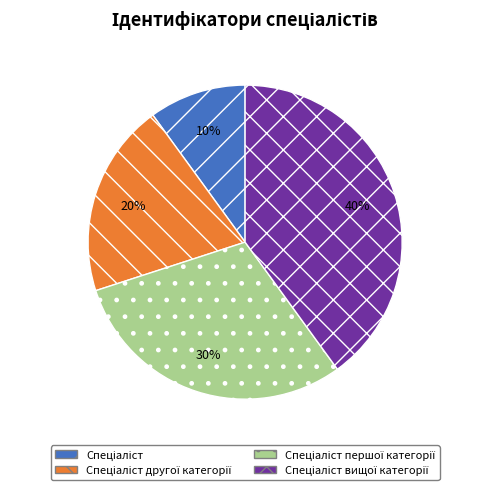

To the nearest percent, what is the difference between the largest and smallest slice percentages?

30%